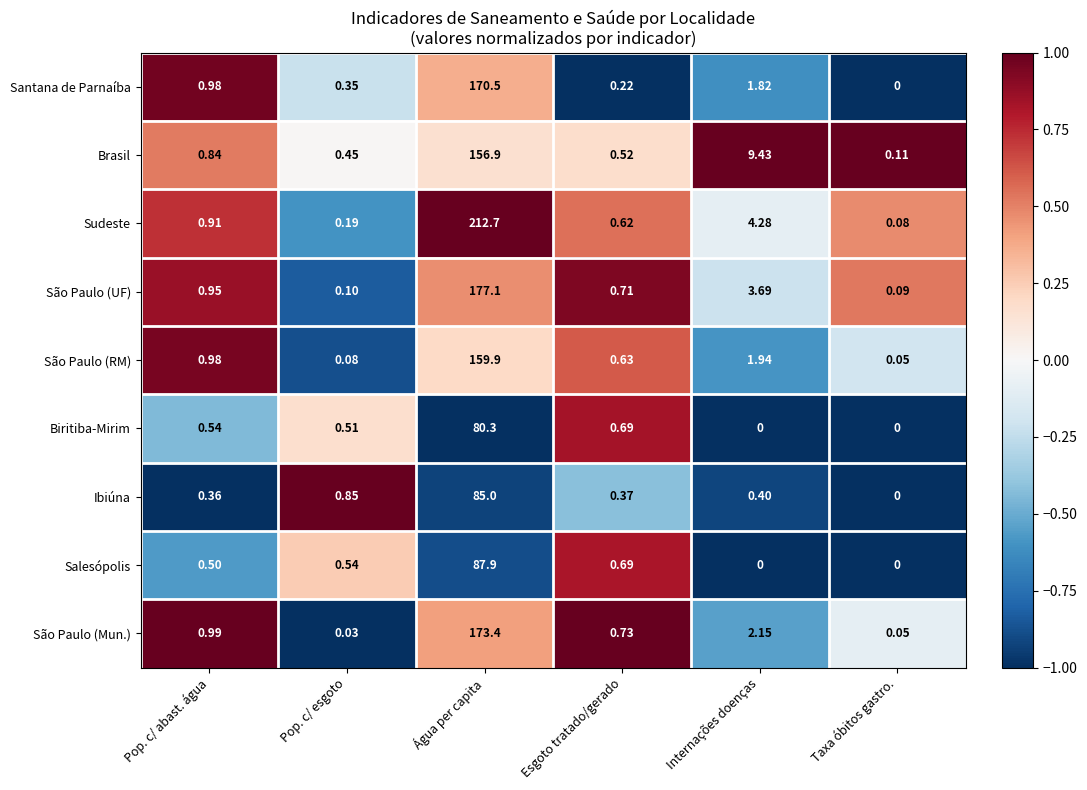

Count the number of categories in the chart.

6